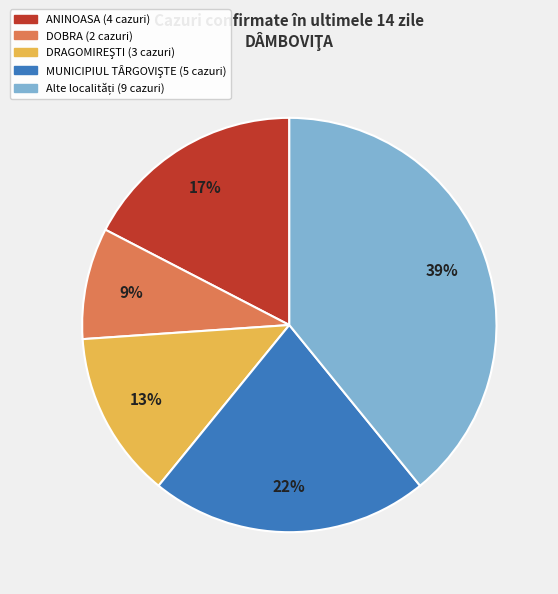

To the nearest percent, what is the average slice percentage?

20%